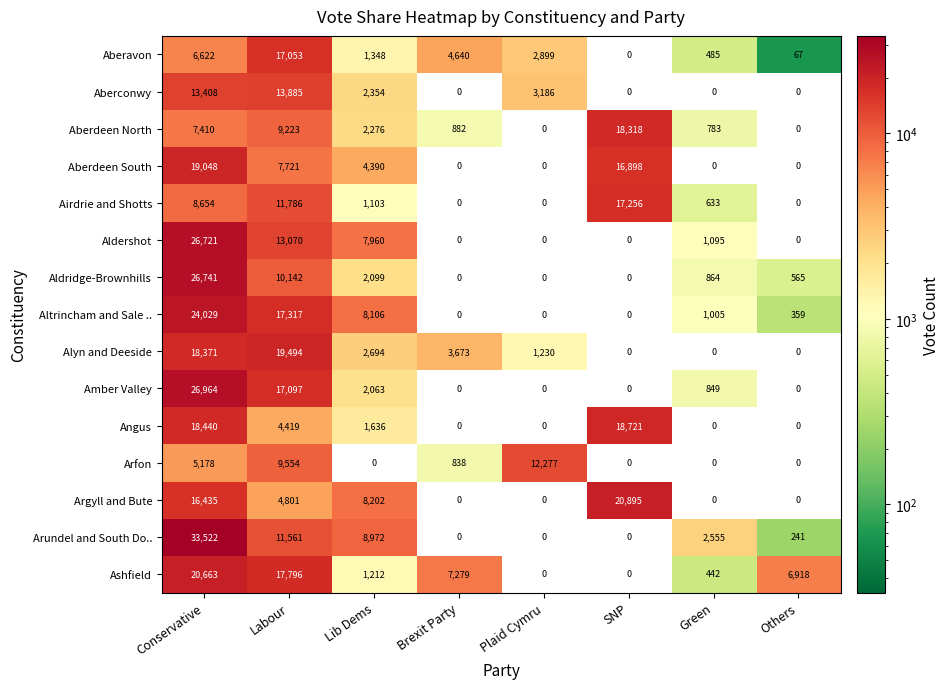

Read the Arundel and South Do.. value at Lib Dems, to the nearest 50.

8950